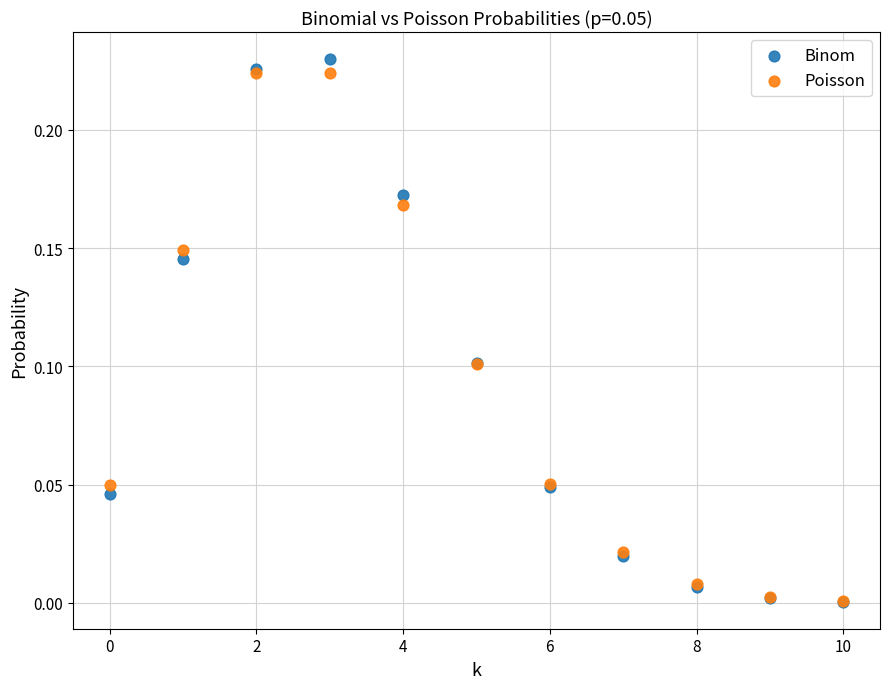

What are all the series names shown in the legend?

Binom, Poisson